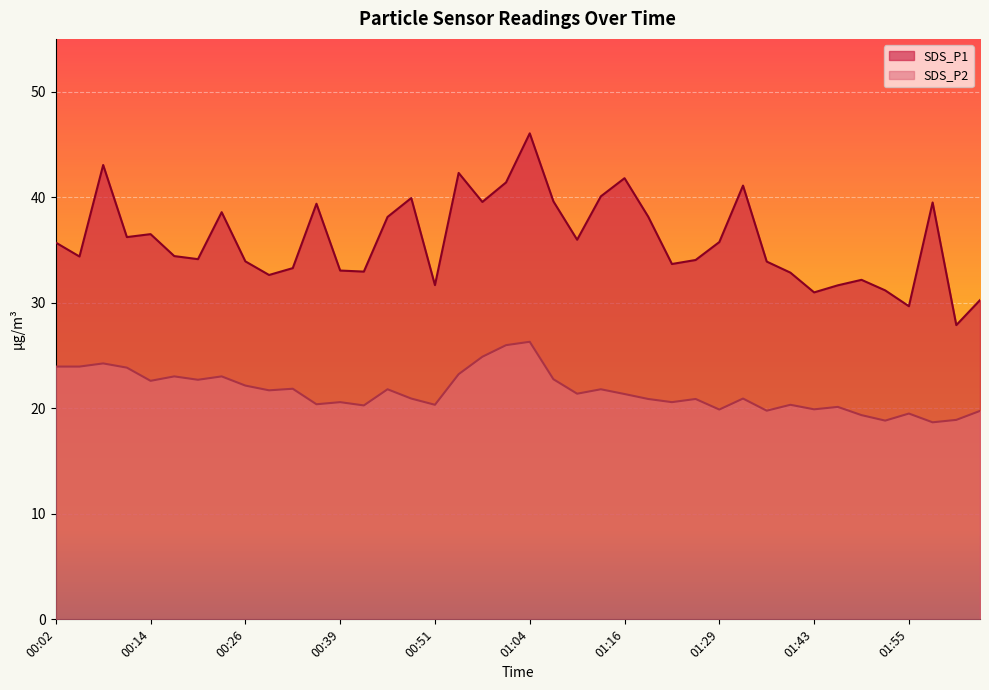

Where is the first local maximum for SDS_P2?

00:08